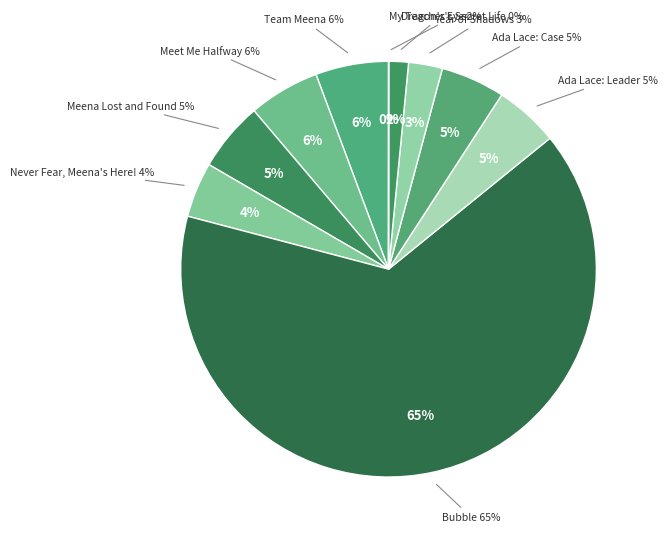

Is it true that Meena Lost and Found is 1% of the pie?

False